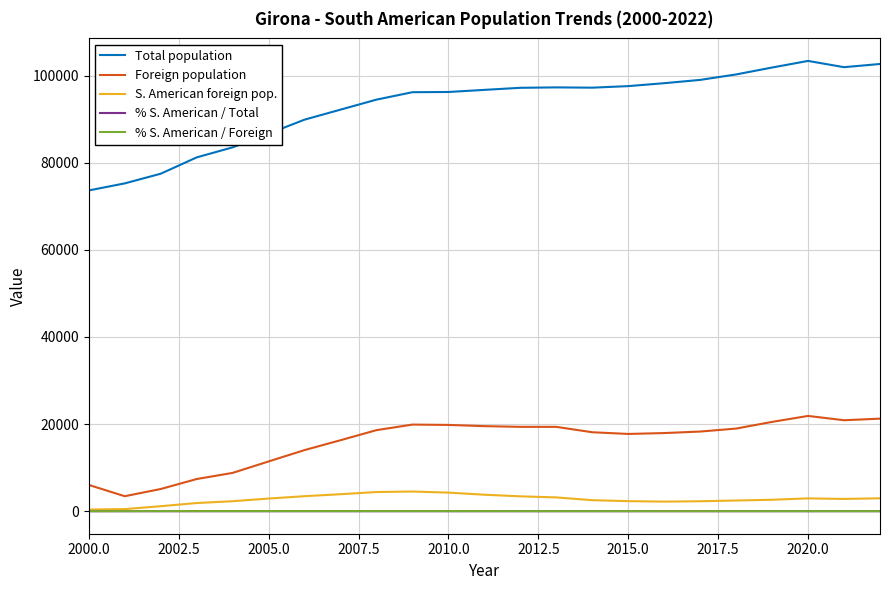

Which series has the largest range (max minus min)?

Total population